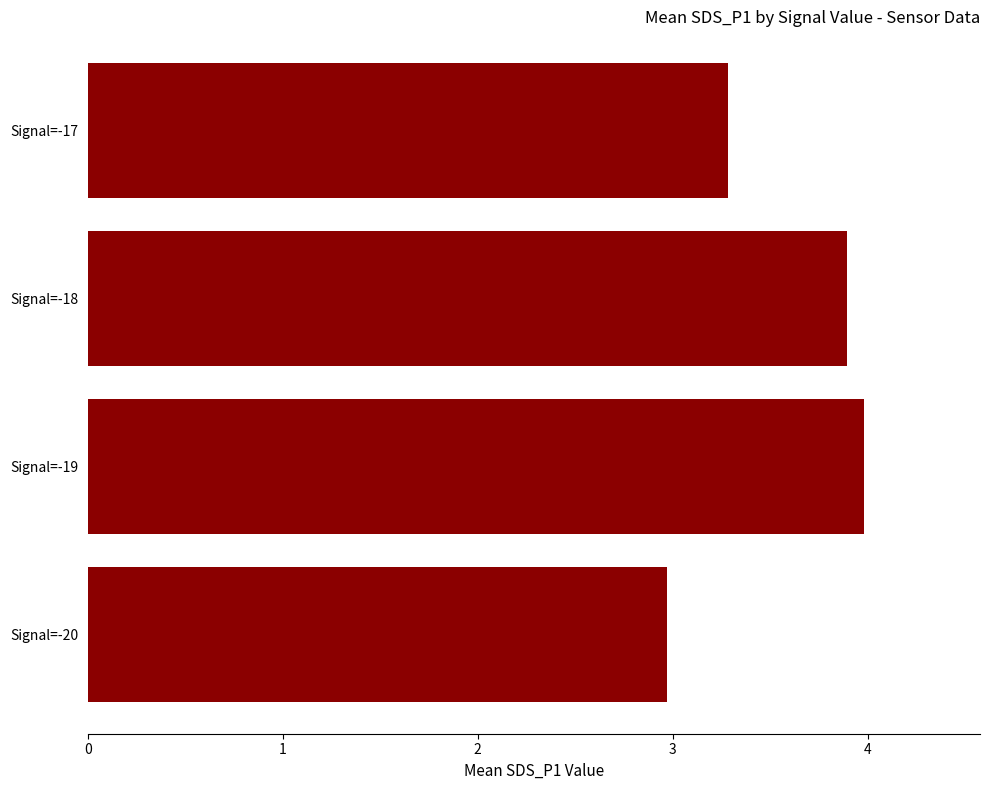

Between Signal=-17 and Signal=-20, which is larger?

Signal=-17